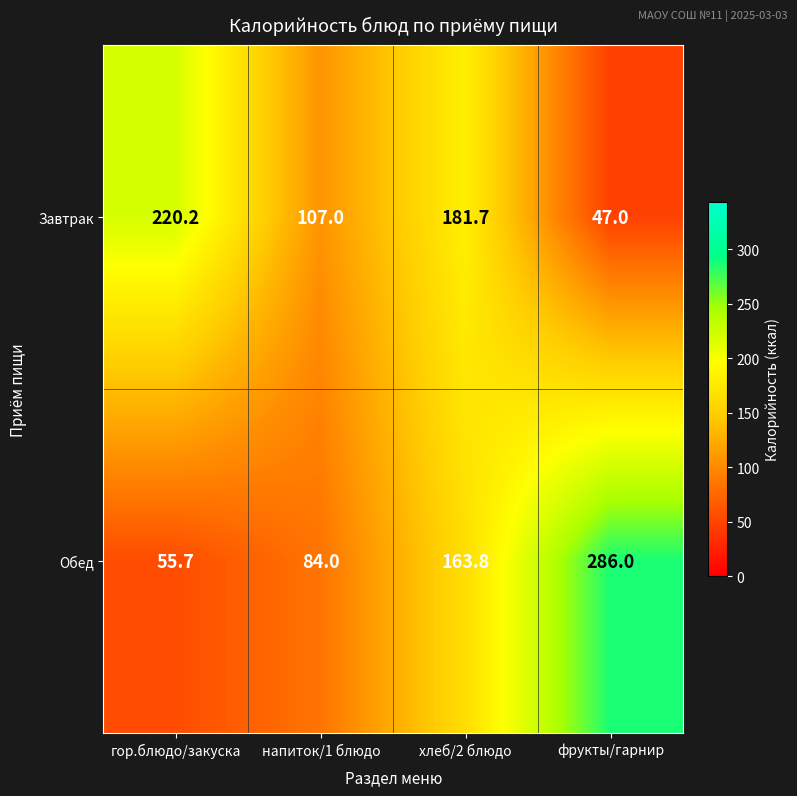

True or false: Завтрак has a value of 168.2 at напиток/1 блюдо.

False